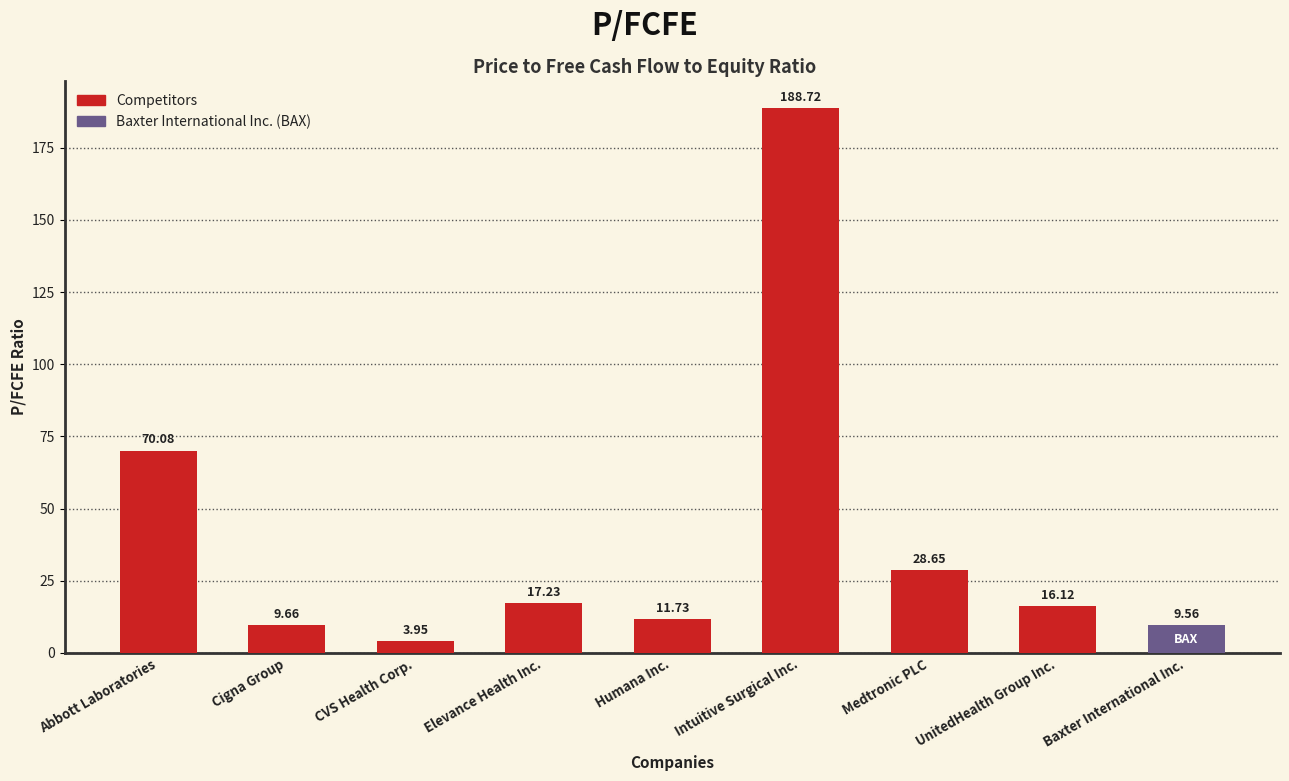

Where does the data first go above 16?

Abbott Laboratories